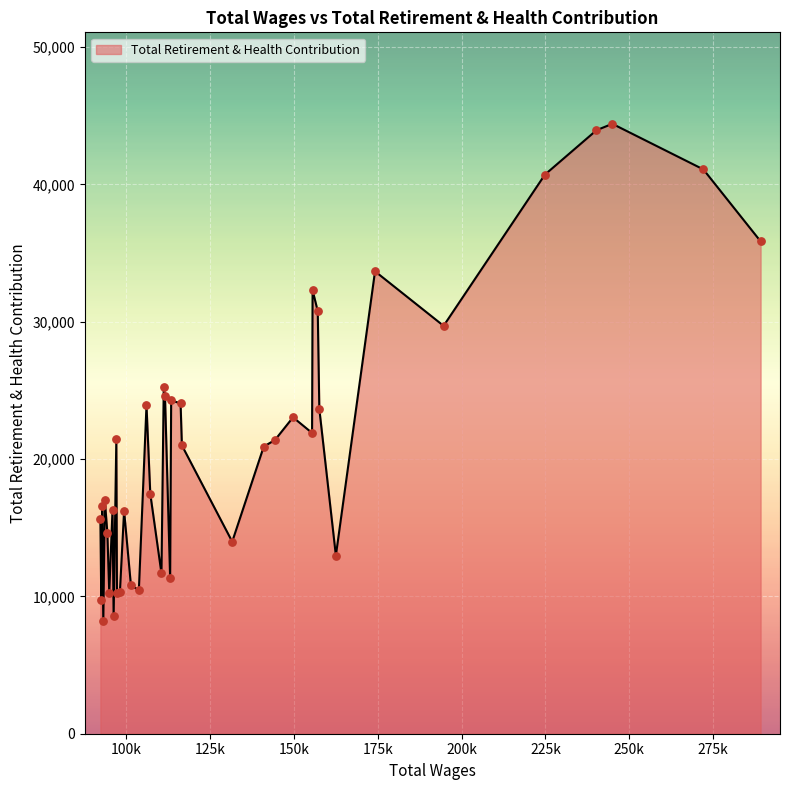

What is the minimum value shown in the chart?

8178